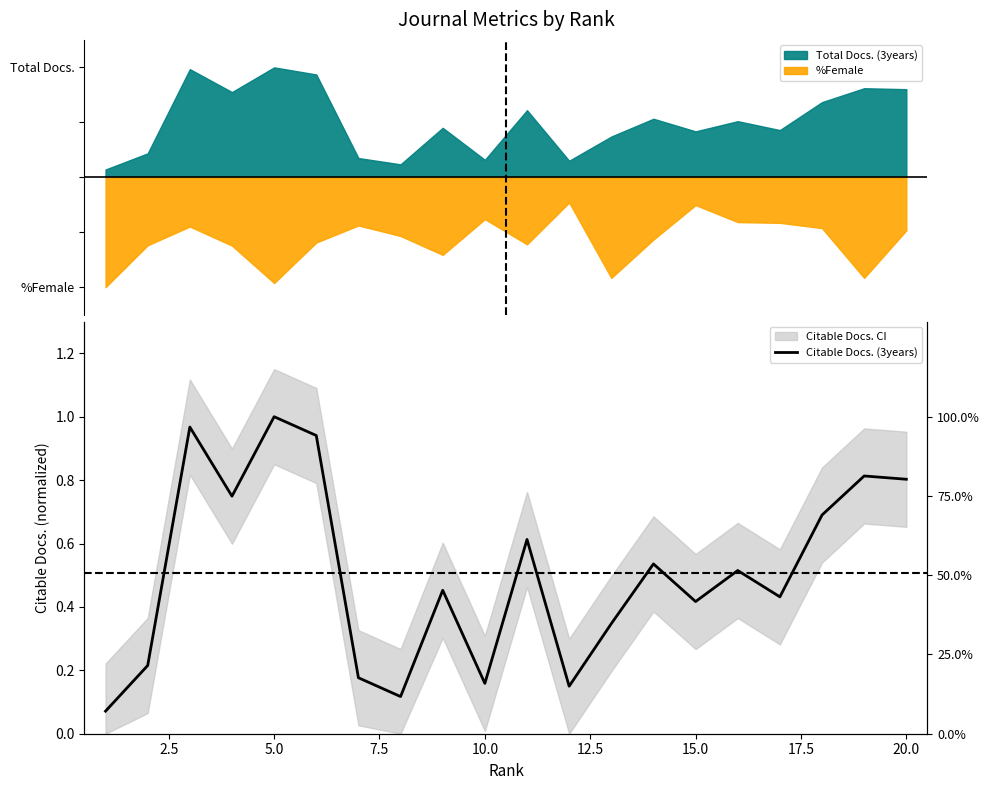

What is the maximum value shown in the chart?

1.0